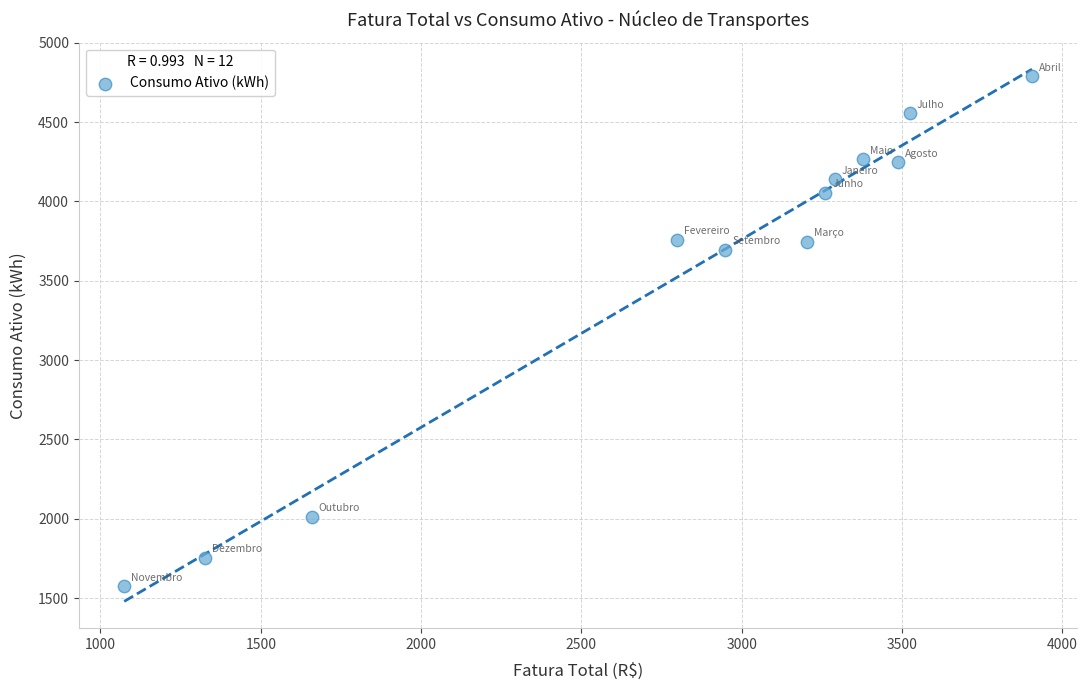

What is the range of Y values (max minus min)?

3216